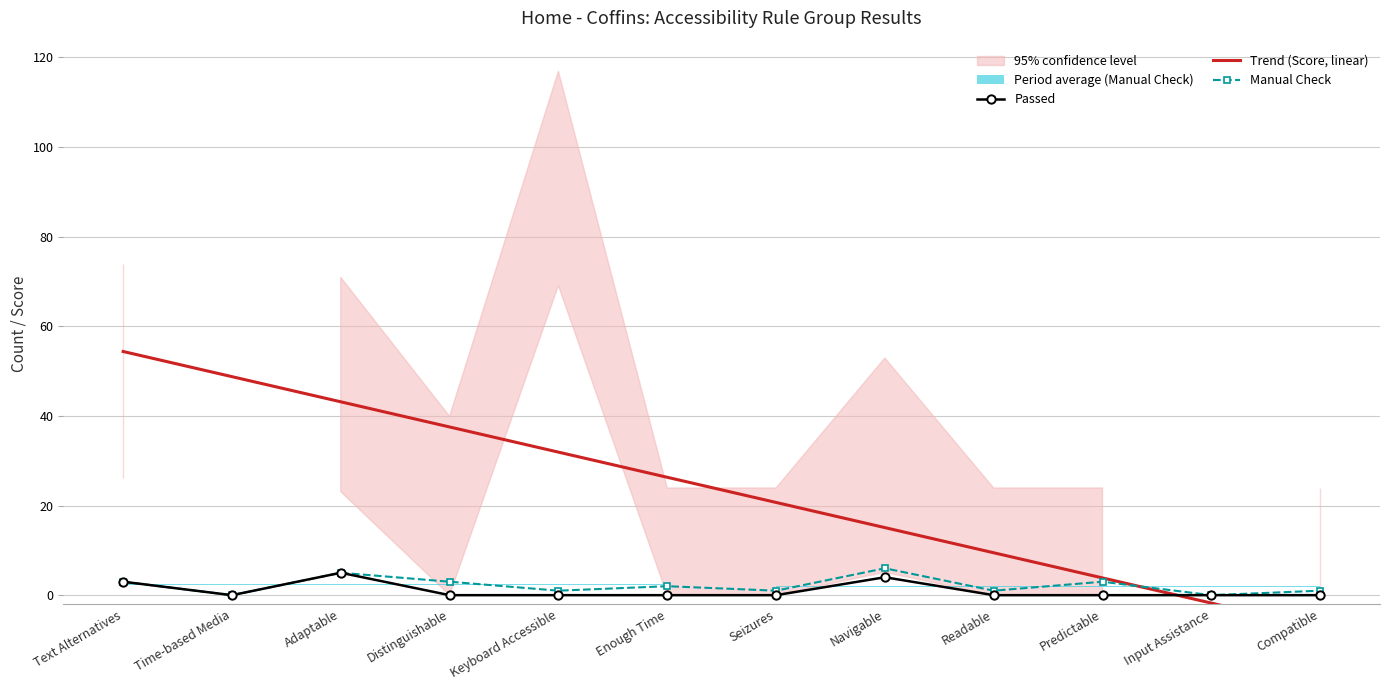

At which category is the sum across all series the highest?

Text Alternatives